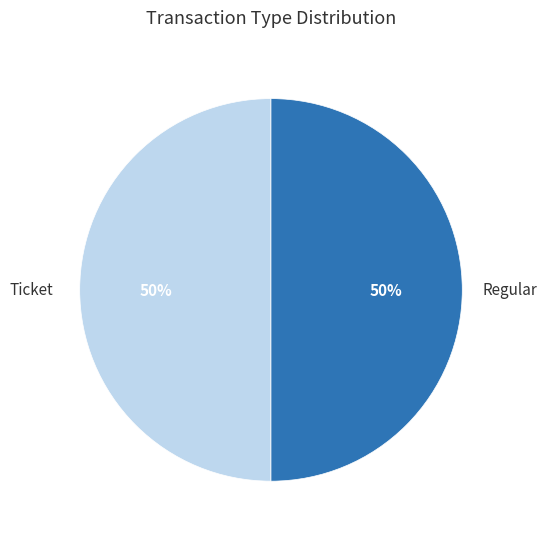

What percentage is the Regular slice, to the nearest percent?

50%